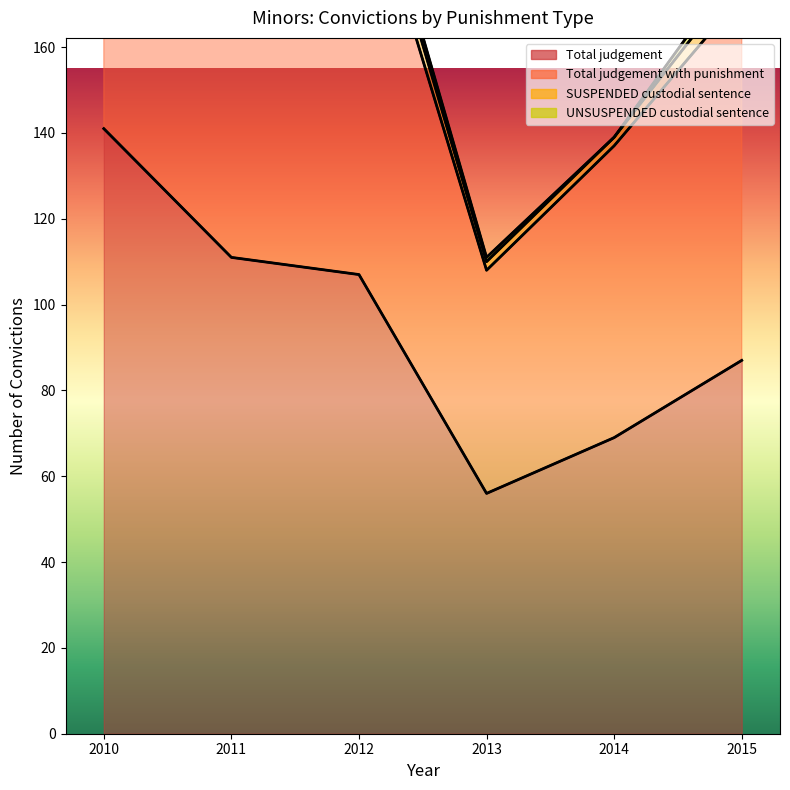

True or false: Total judgement with punishment has a value of 433 at 2010.

False